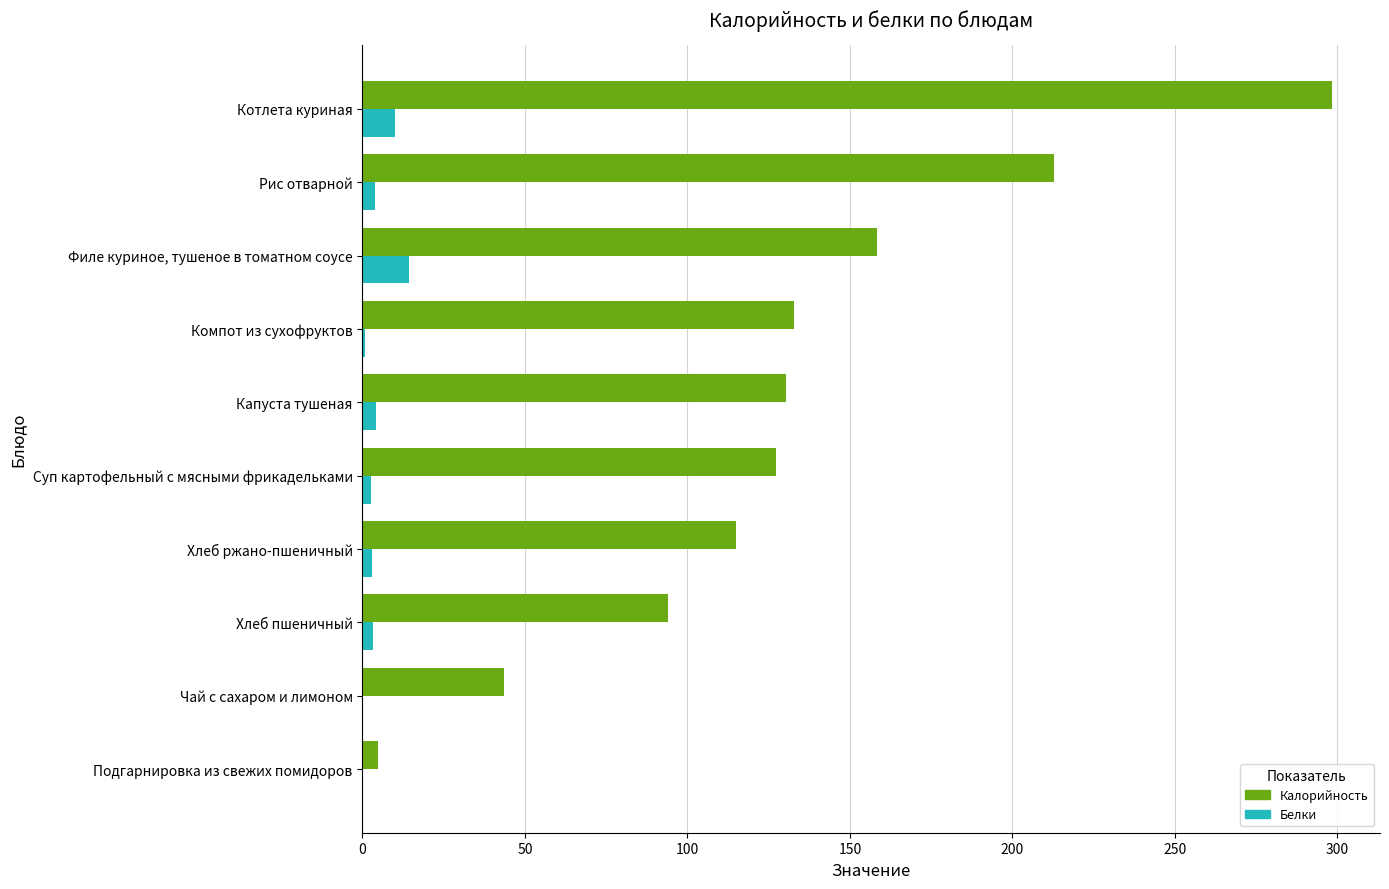

Between Филе куриное, тушеное в томатном соусе and Рис отварной, which series saw the biggest shift?

Калорийность